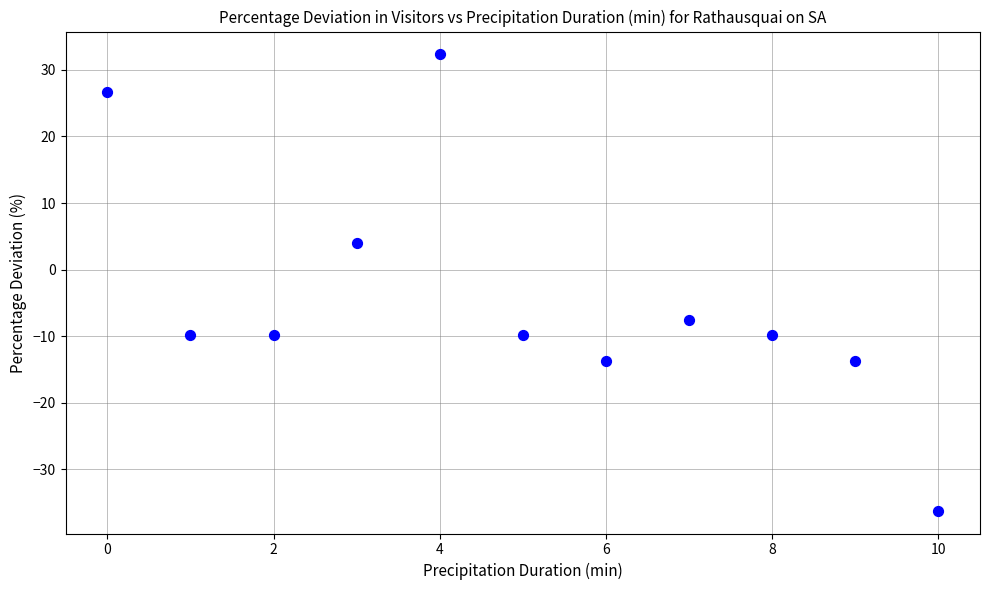

What is the range of Y values (max minus min)?

68.5